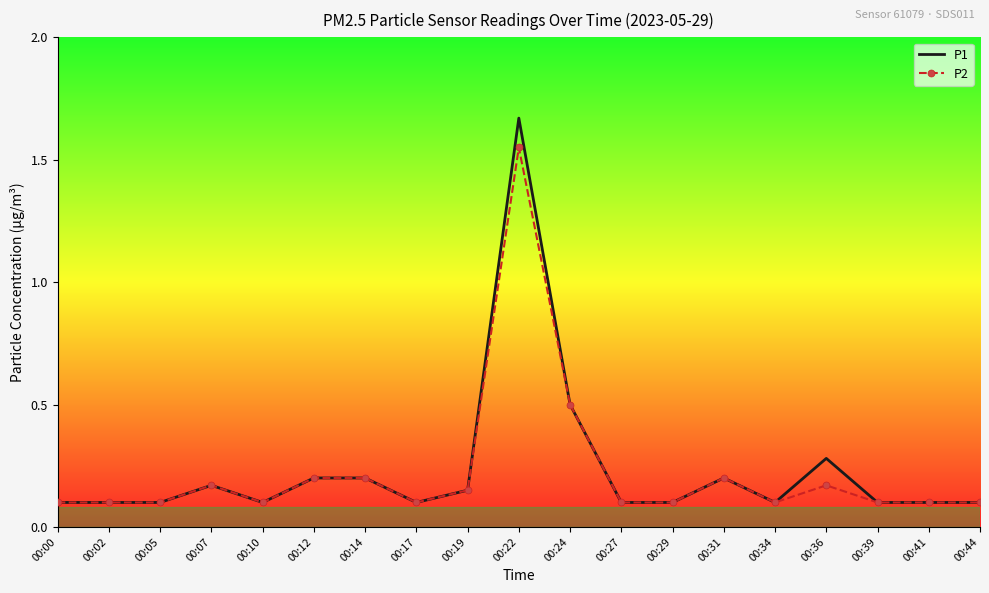

The P2 series shows 0.0 at 00:05. True or false?

False